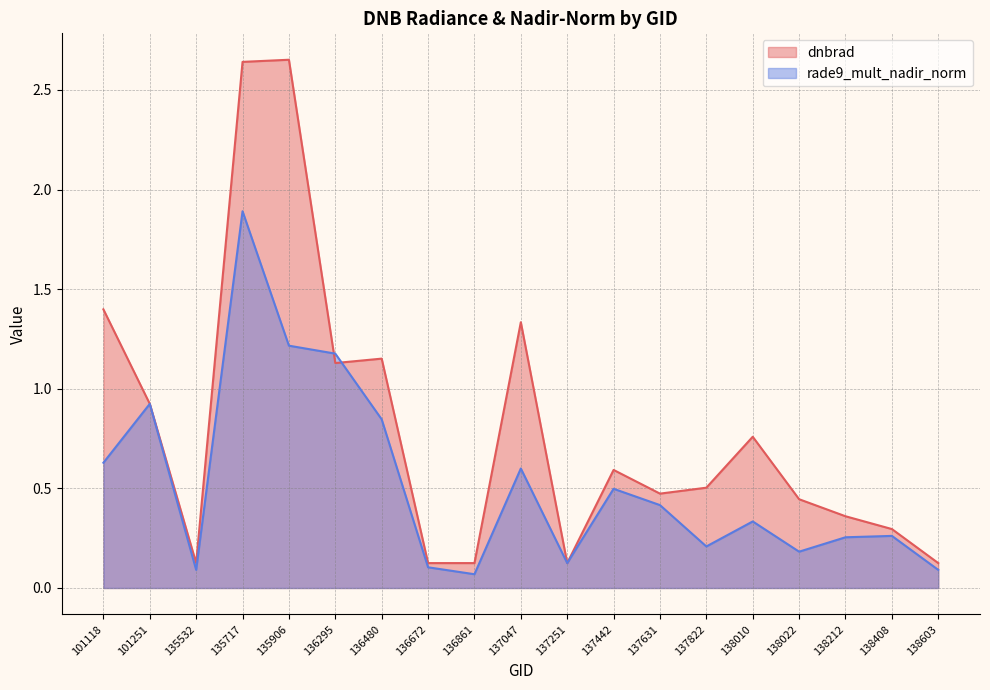

What are all the series names shown in the legend?

dnbrad, rade9_mult_nadir_norm